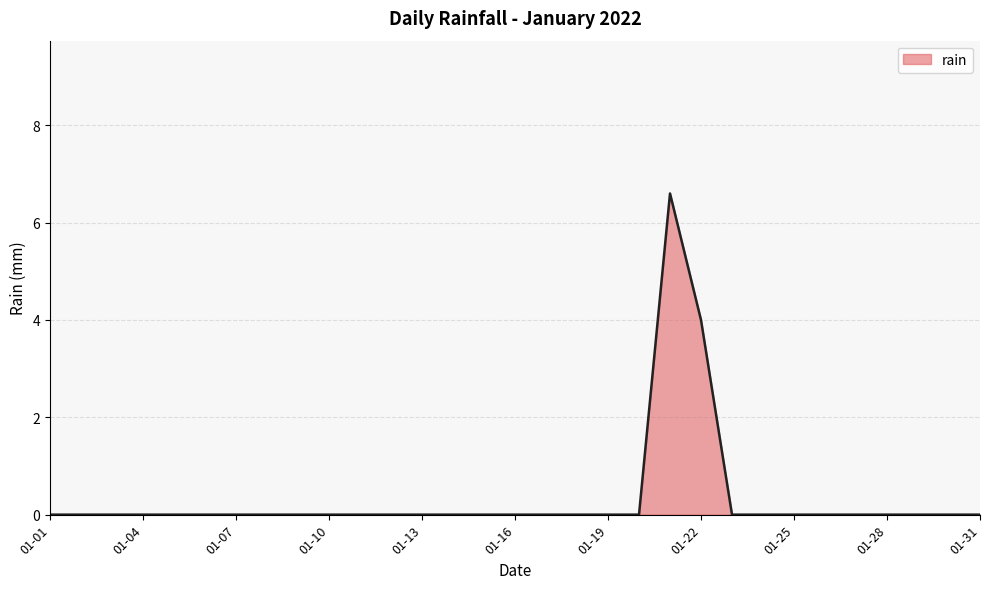

What is the greatest value displayed?

6.6